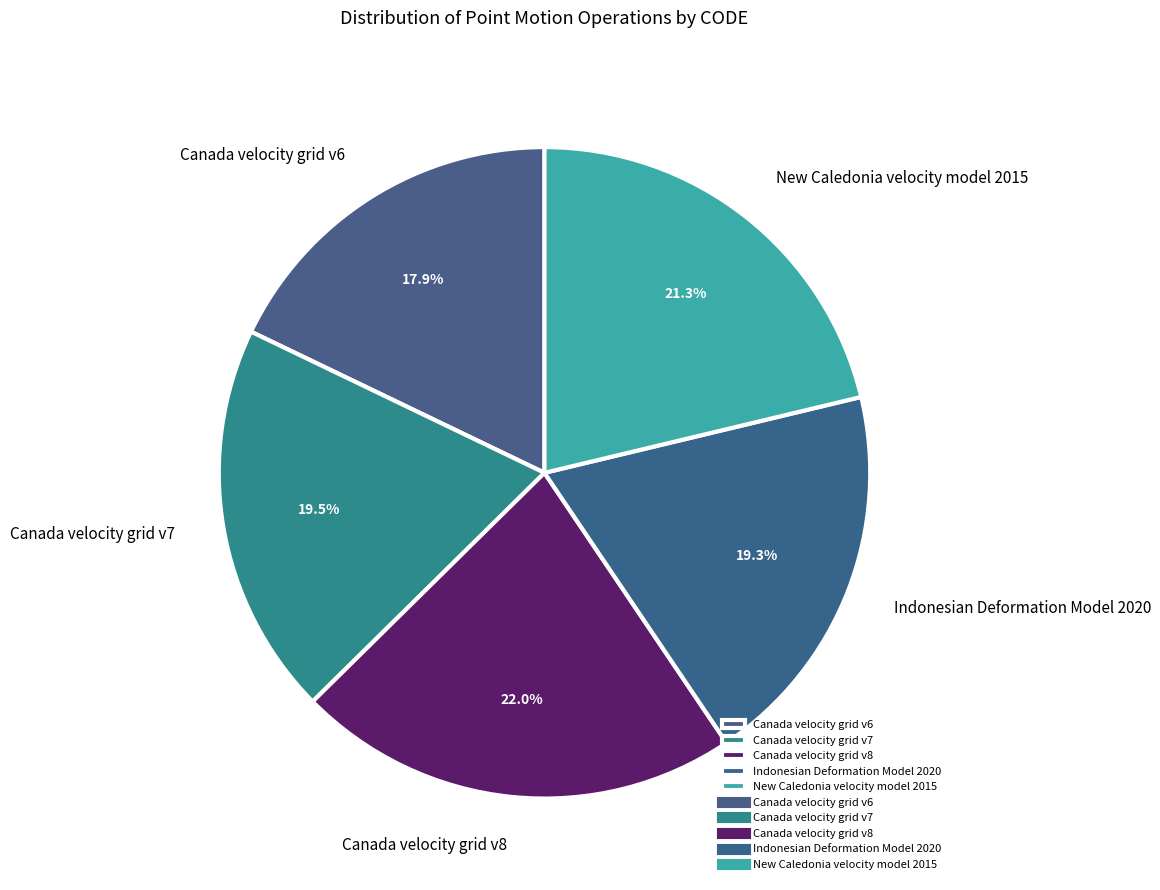

Does Canada velocity grid v7 account for over 50% of the chart?

No